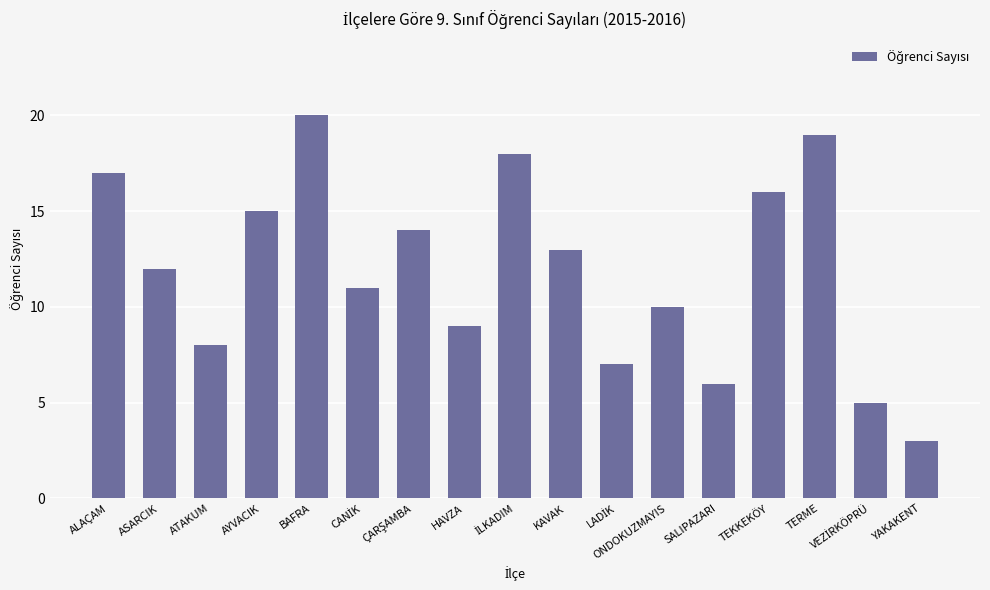

The chart shows a value of 8 at ATAKUM. True or false?

True